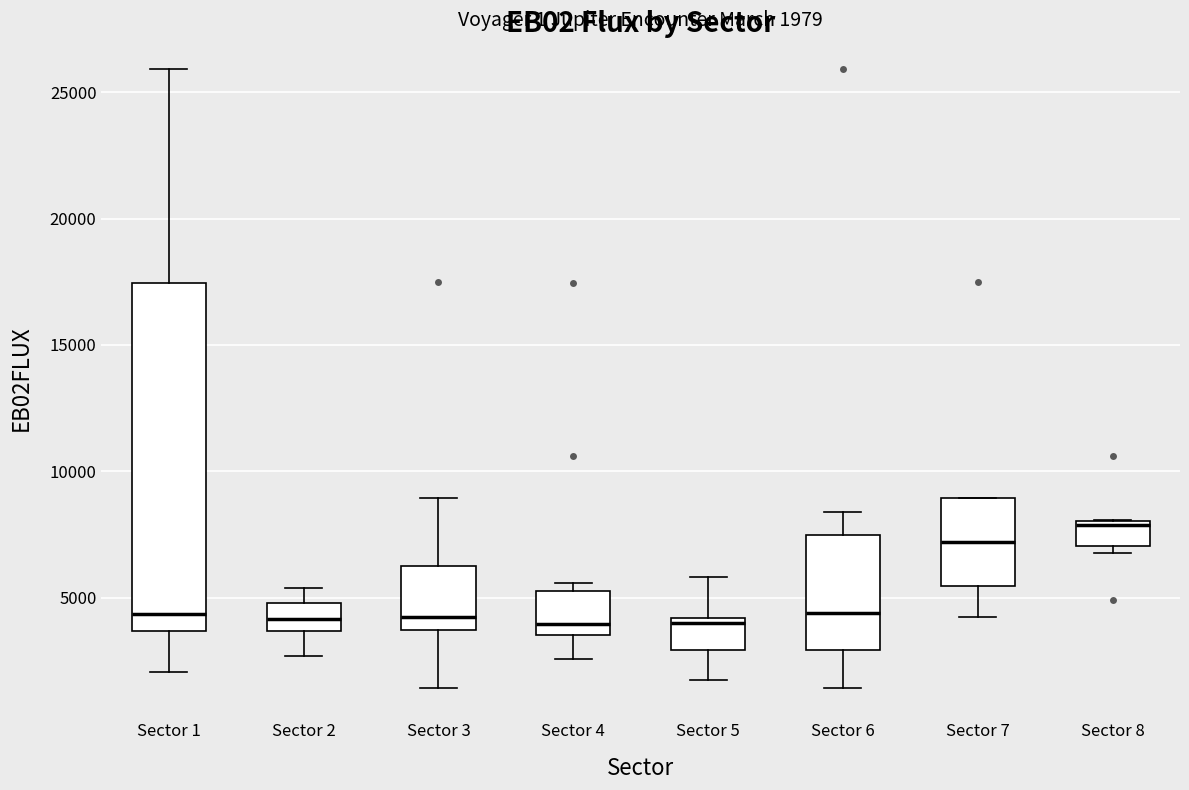

Comparing the boxes themselves (not the whiskers), which one is the tallest?

Sector 1